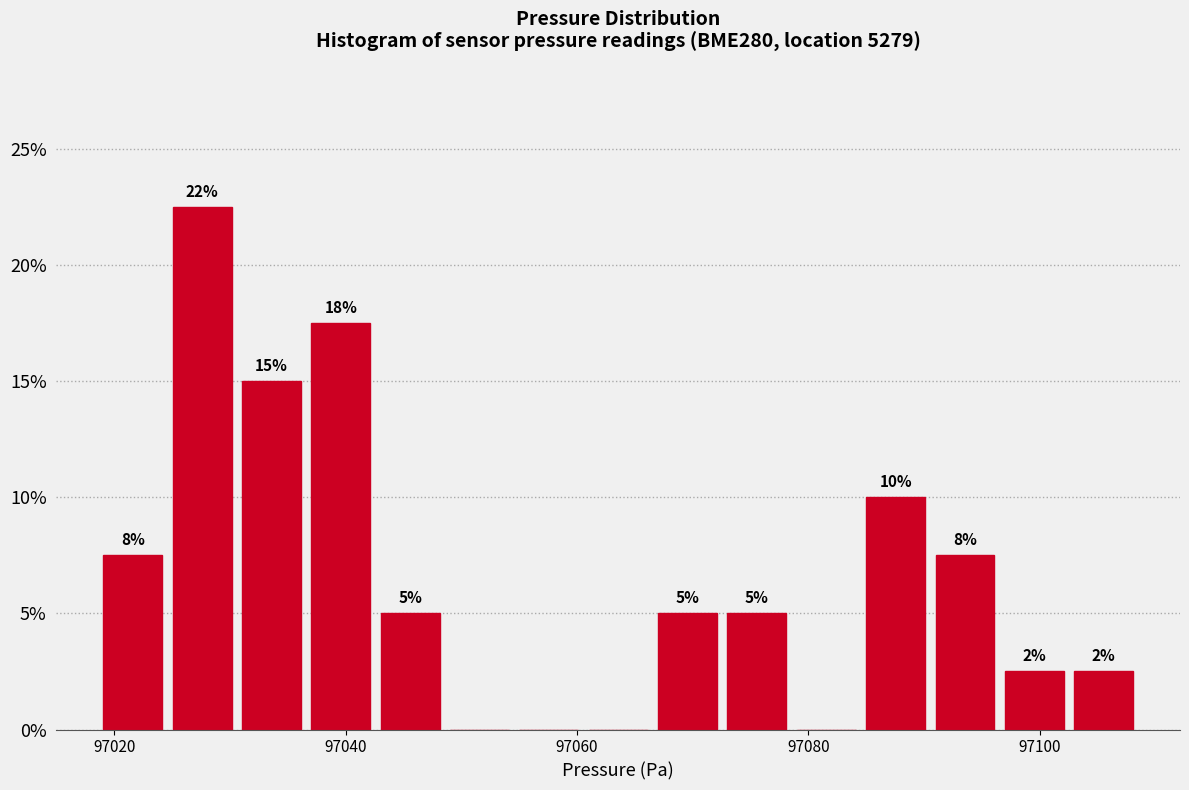

Read against the x-axis, roughly where is the centre of the tallest bar?

97028